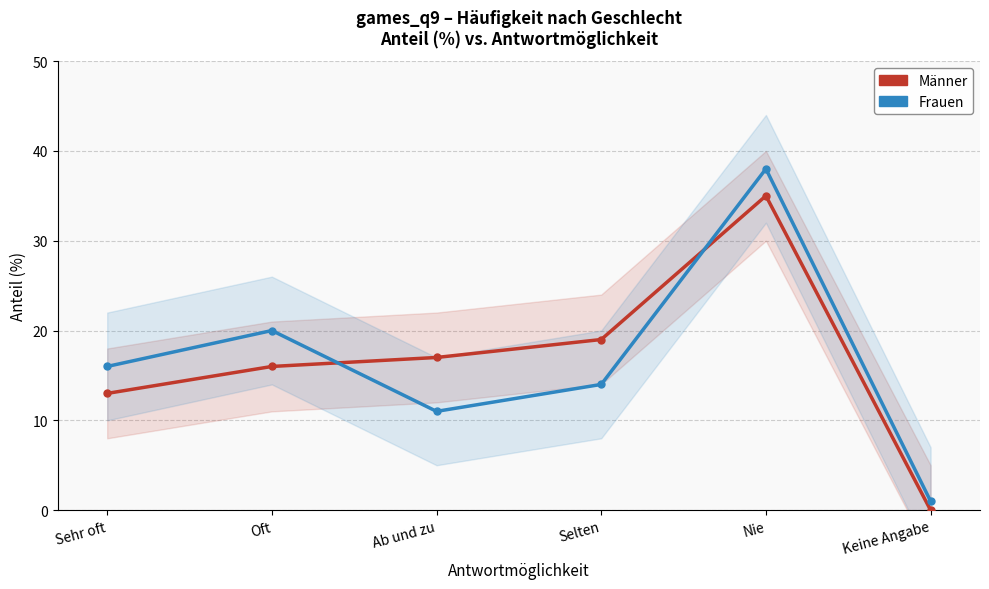

What is the difference between the maximum and minimum values in the Frauen series?

37